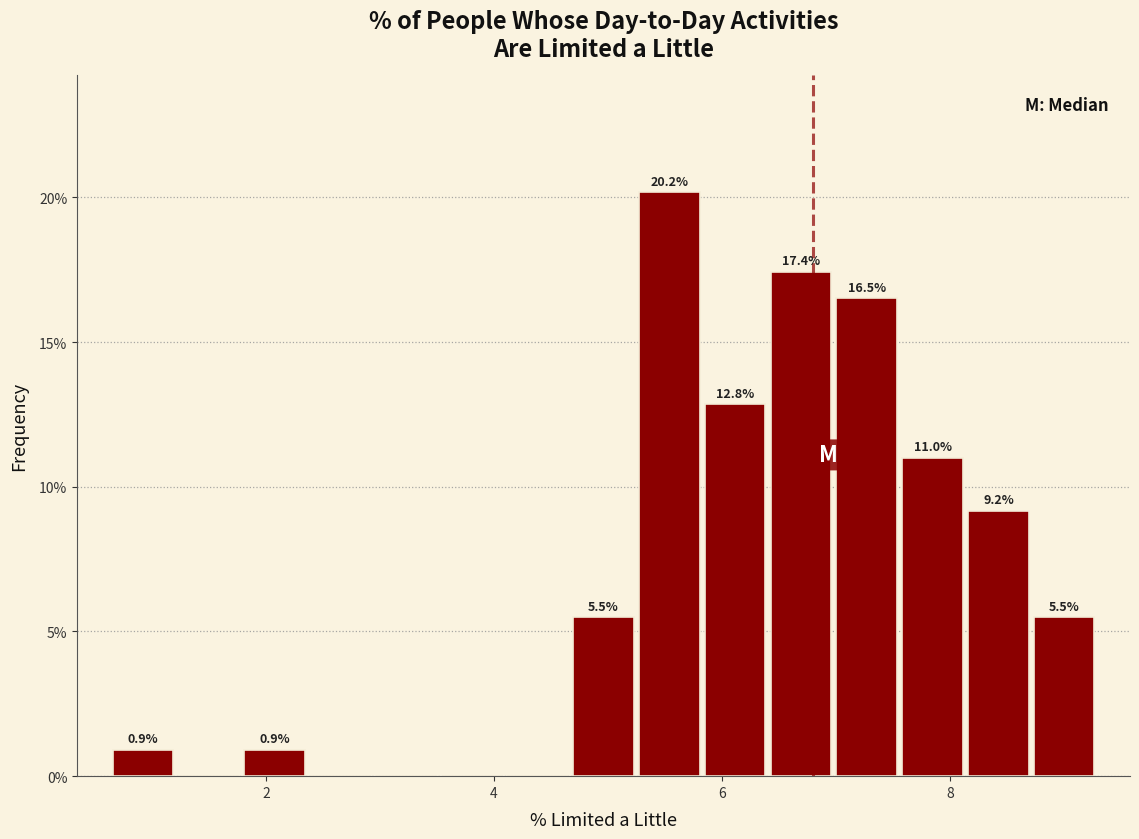

Around what value on the x-axis is the tallest bar? Give the approximate position of its centre, as read against the axis.

5.6